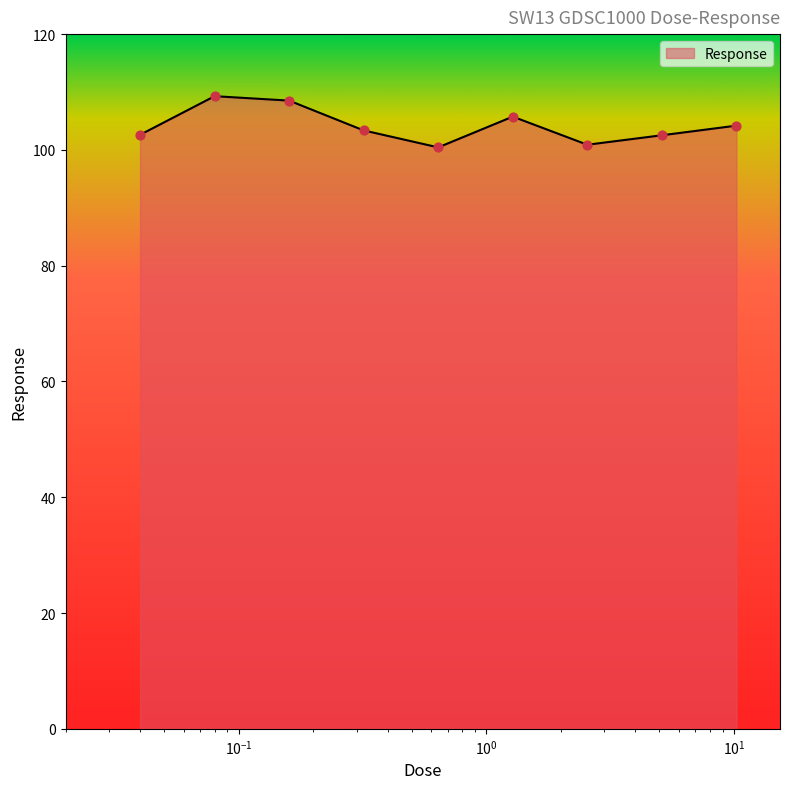

What is the minimum value shown in the chart?

100.4